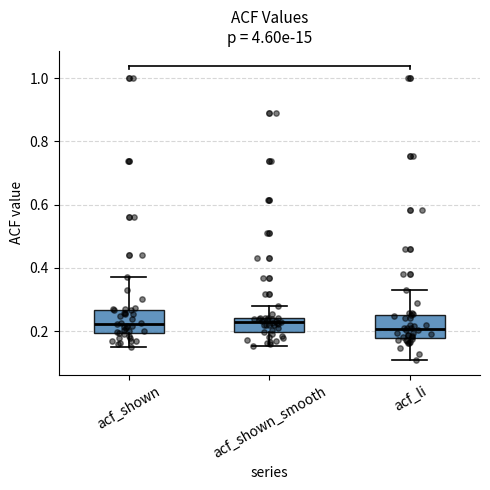

Reading left to right, read every box against the y-axis: the position of its median line, the range the box covers, and the ends of its whiskers. The values are not printed on the chart, so give them approximately, as read against the axis.

acf_shown: median 0.22, box 0.20 to 0.26, whiskers 0.14 to 0.38
acf_shown_smooth: median 0.22, box 0.20 to 0.24, whiskers 0.16 to 0.28
acf_li: median 0.20, box 0.18 to 0.26, whiskers 0.10 to 0.34